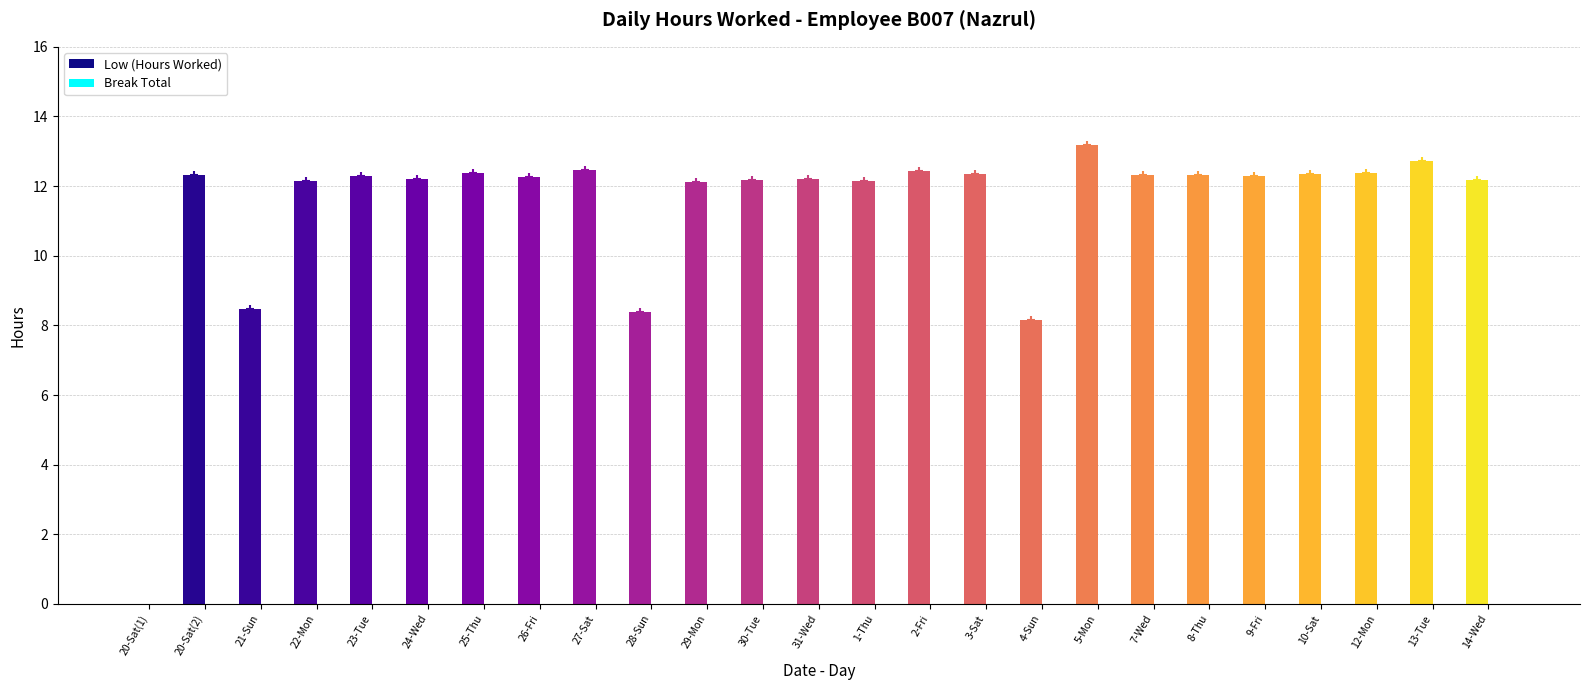

Approximately how many times larger is the value at 7-Wed compared to 8-Thu?

1.0